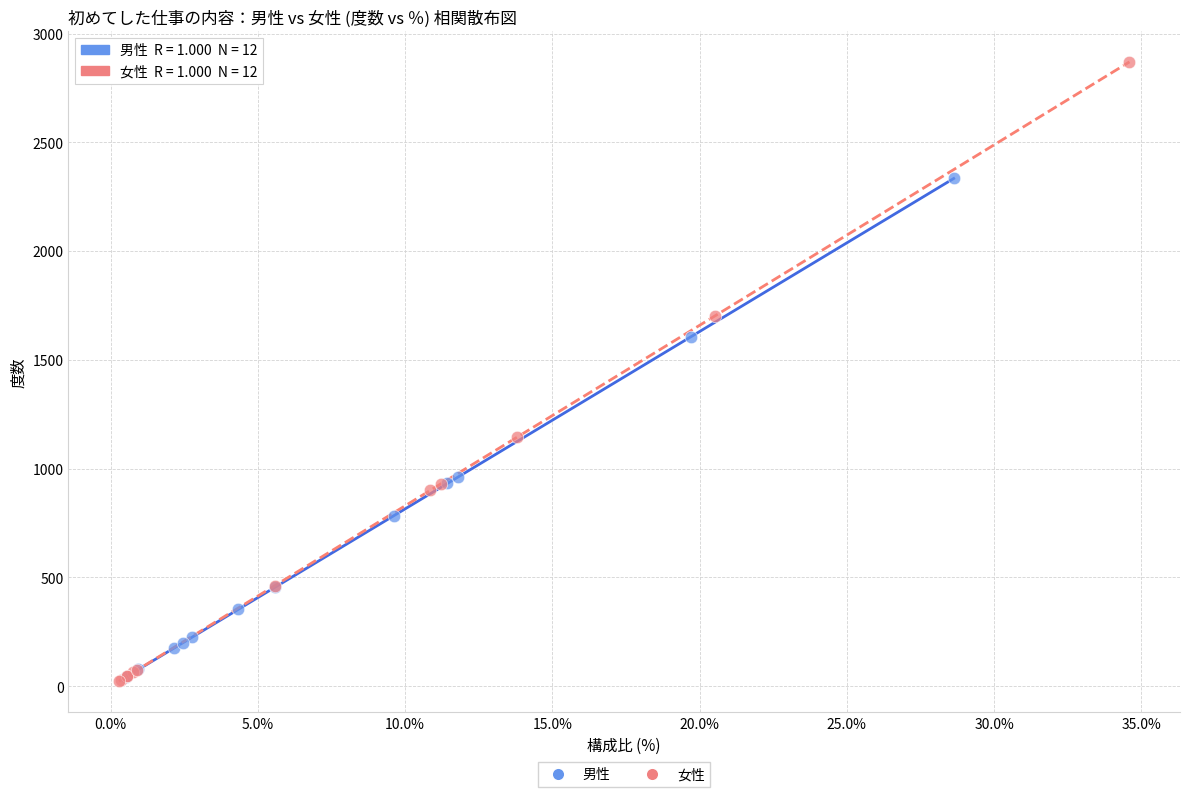

What are all the series names shown in the legend?

男性, 女性